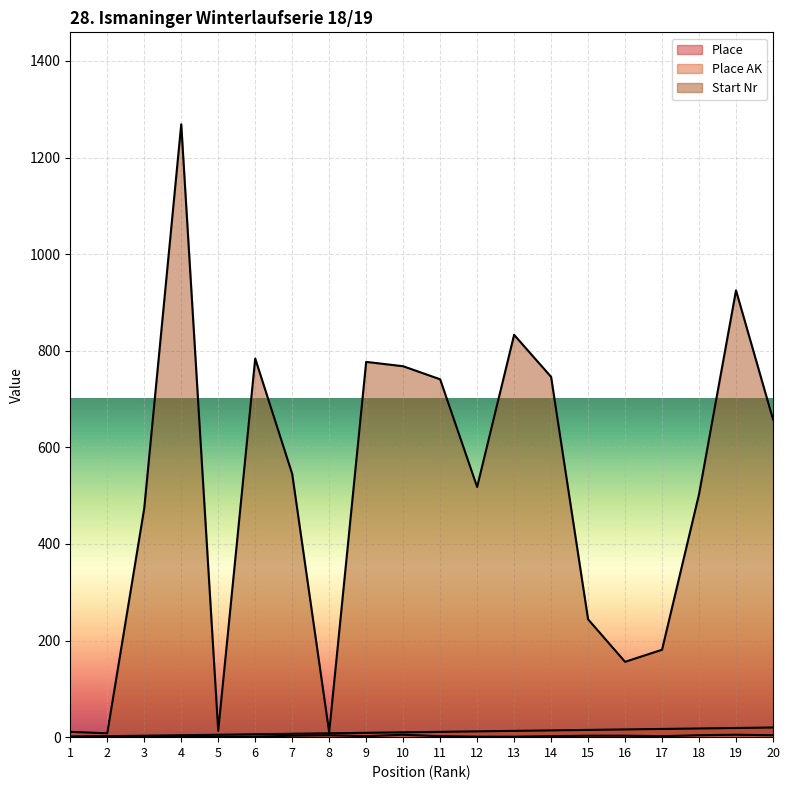

What is the value of the Place AK point at the 5th from the left?

1